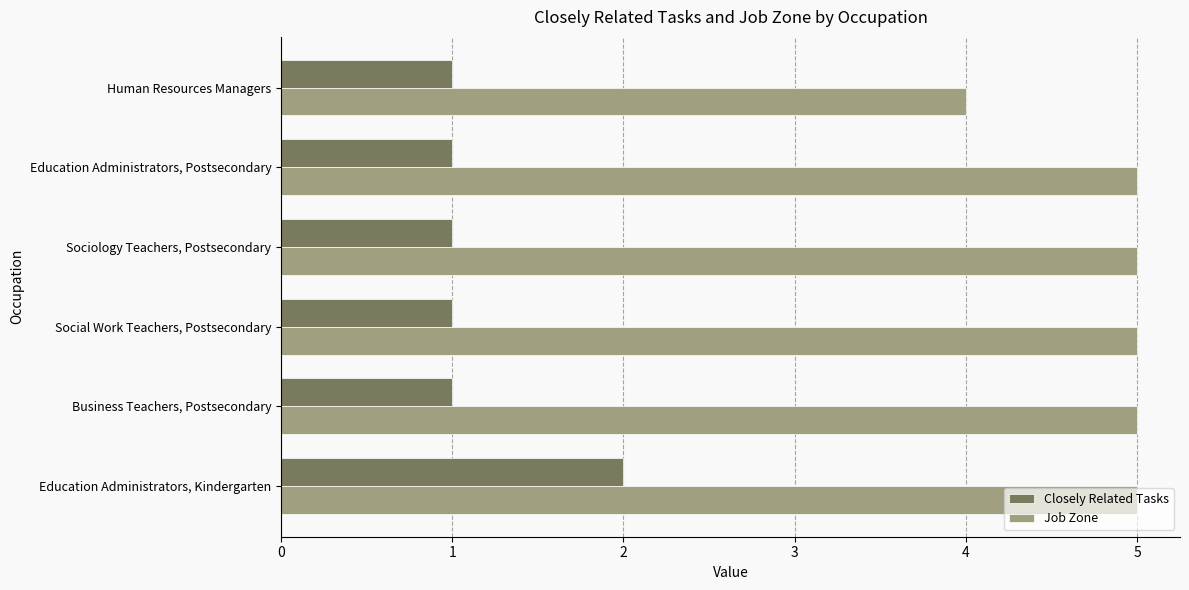

Is it true that Closely Related Tasks equals 1 at Social Work Teachers, Postsecondary?

True